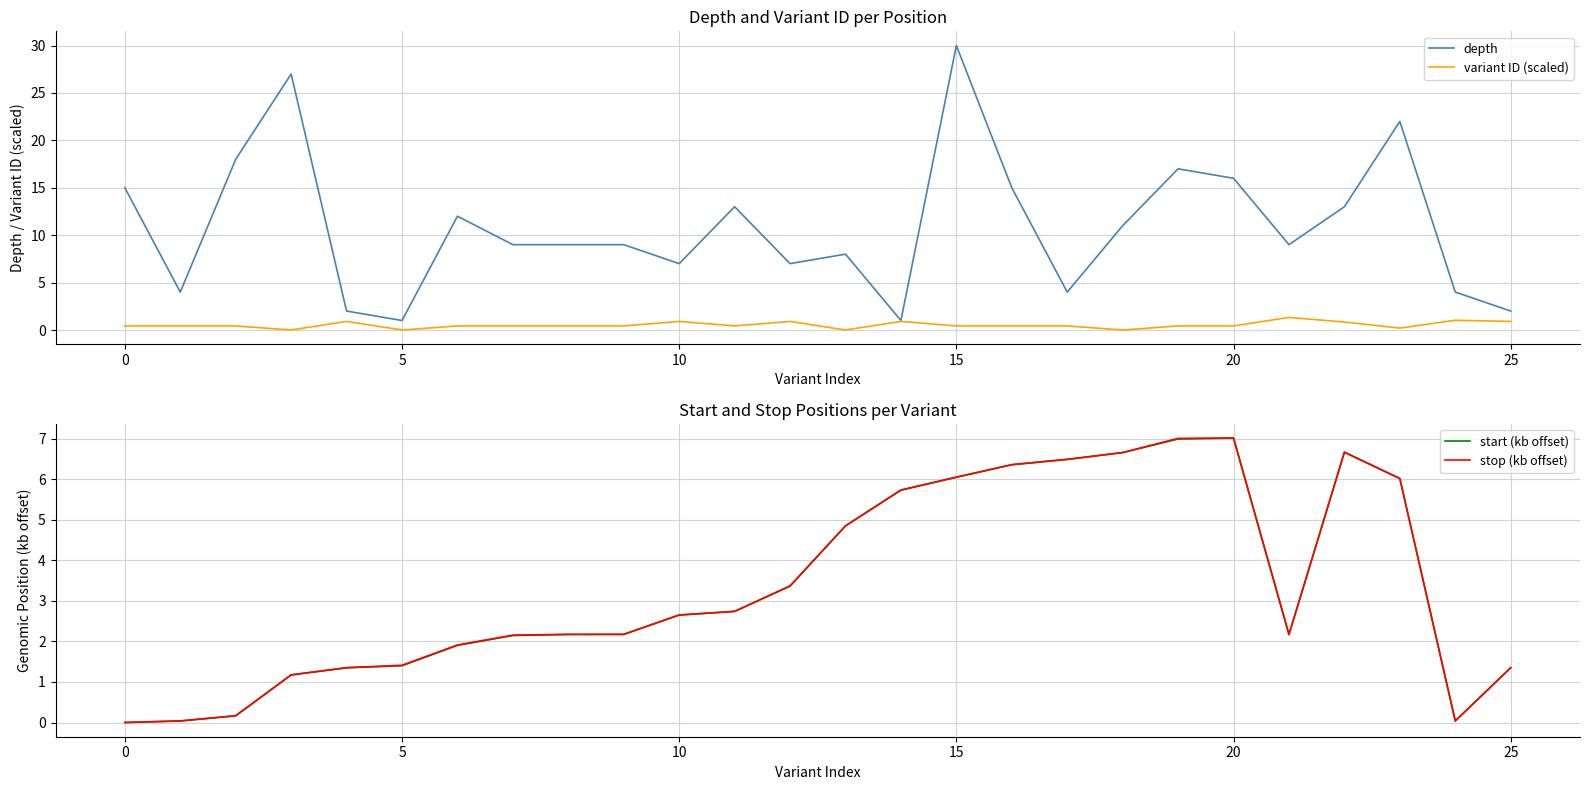

Is it true that depth equals 20.9 at 0?

False